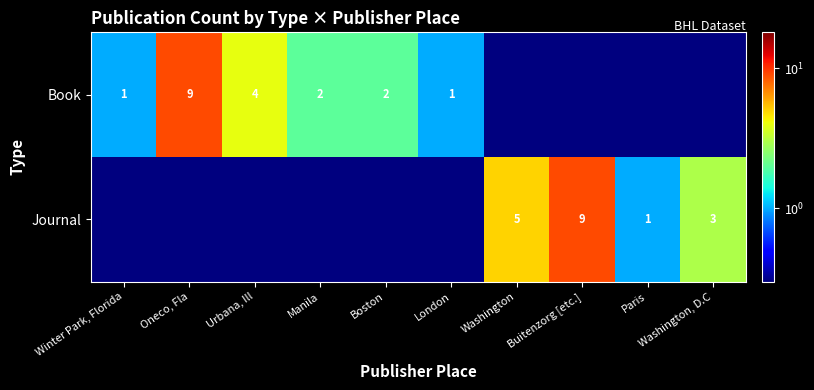

At which category is the sum across all series the highest?

Oneco, Fla